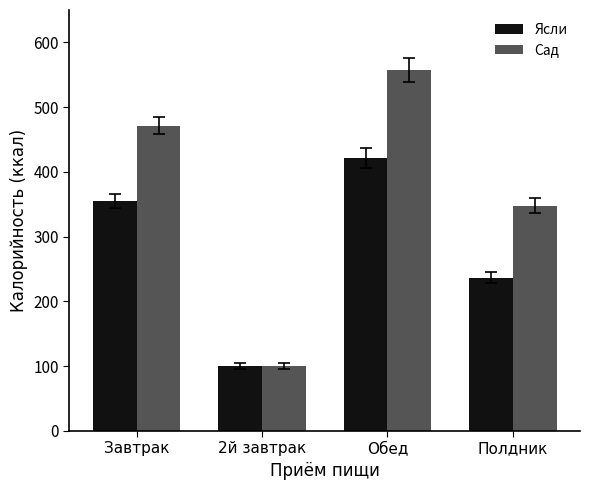

Which series has the widest spread of values?

Сад